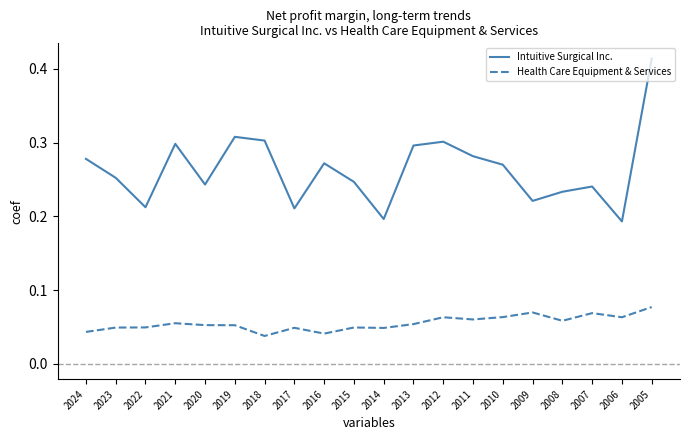

True or false: Health Care Equipment & Services has a value of 0.0 at 2009.

False